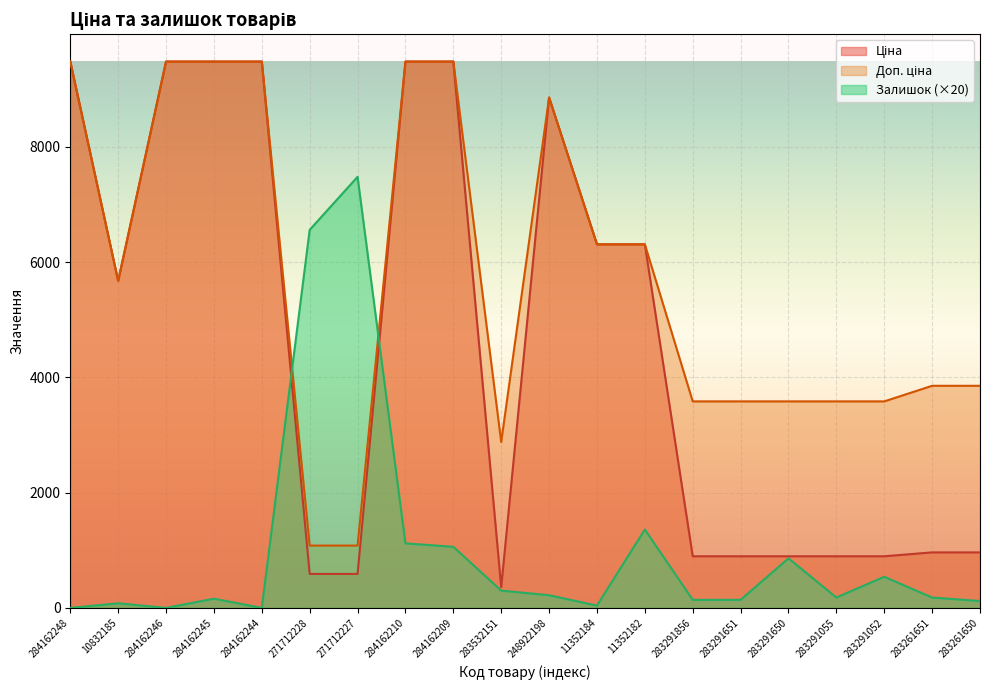

Rank the series by their average value, from highest to lowest.

Доп. ціна, Ціна, Залишок